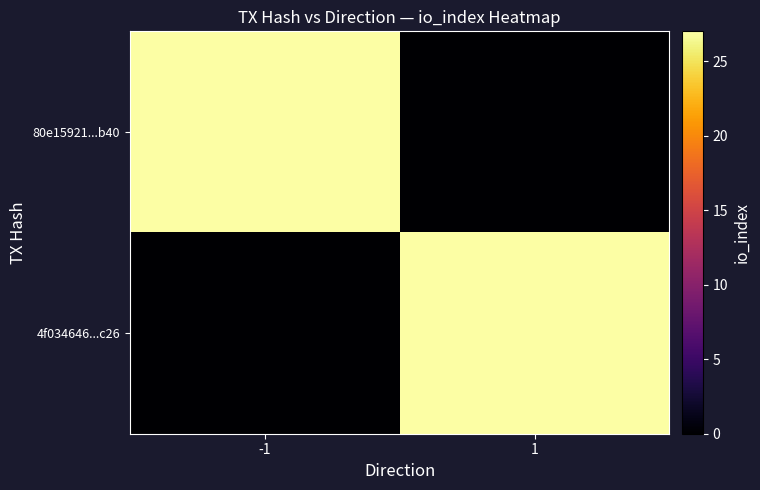

Reading left to right, list all the values displayed in this chart.

80e15921...b40: -1=27	1=0
4f034646...c26: -1=0	1=27